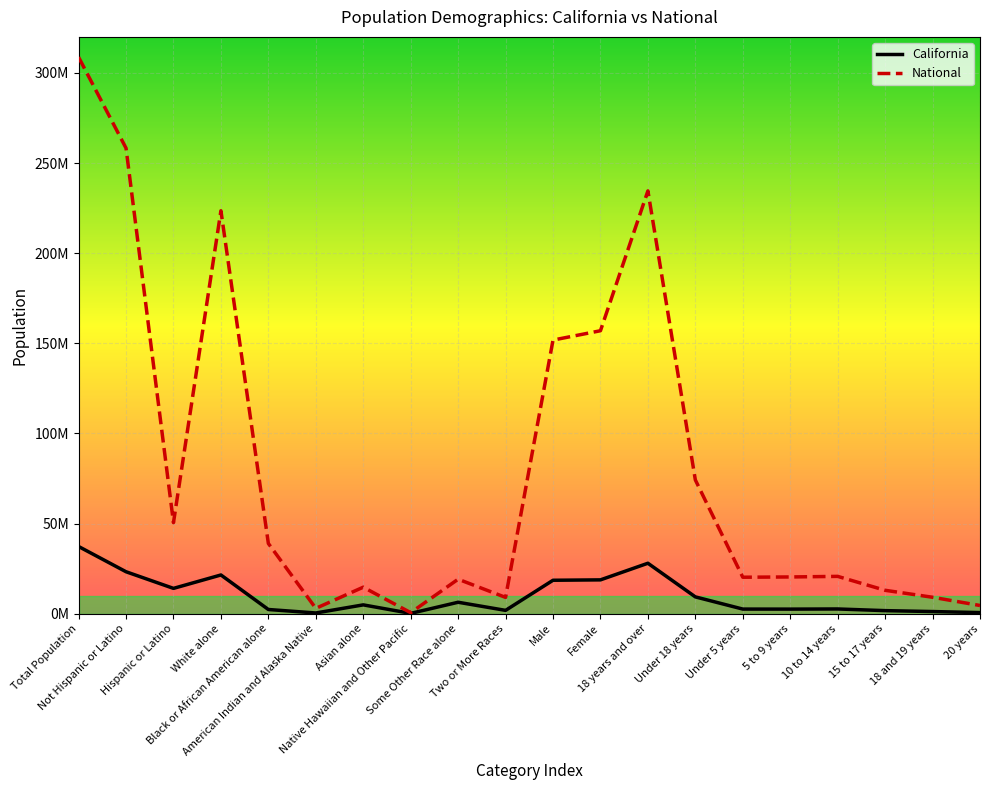

What are all the series names shown in the legend?

California, National